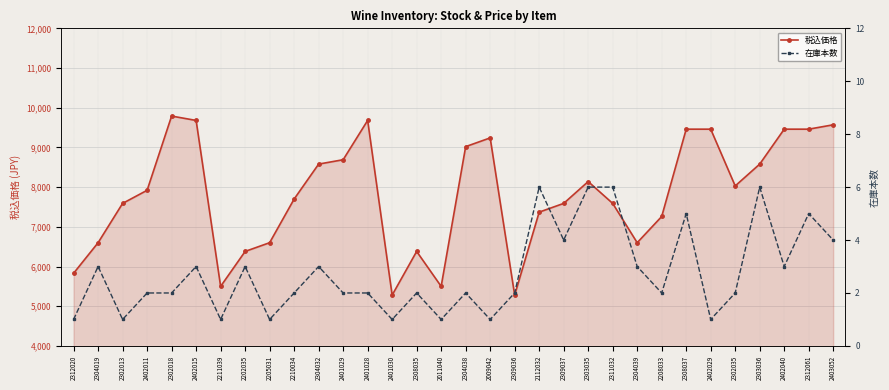

Reading right to left, what are all the values shown in this chart?

税込価格: 9570	9460	9460	8580	8030	9460	9460	7260	6600	7590	8140	7590	7370	5280	9240	9020	5500	6380	5280	9680	8690	8580	7700	6600	6380	5500	9680	9790	7920	7590	6600	5830
在庫本数: 4	5	3	6	2	1	5	2	3	6	6	4	6	2	1	2	1	2	1	2	2	3	2	1	3	1	3	2	2	1	3	1